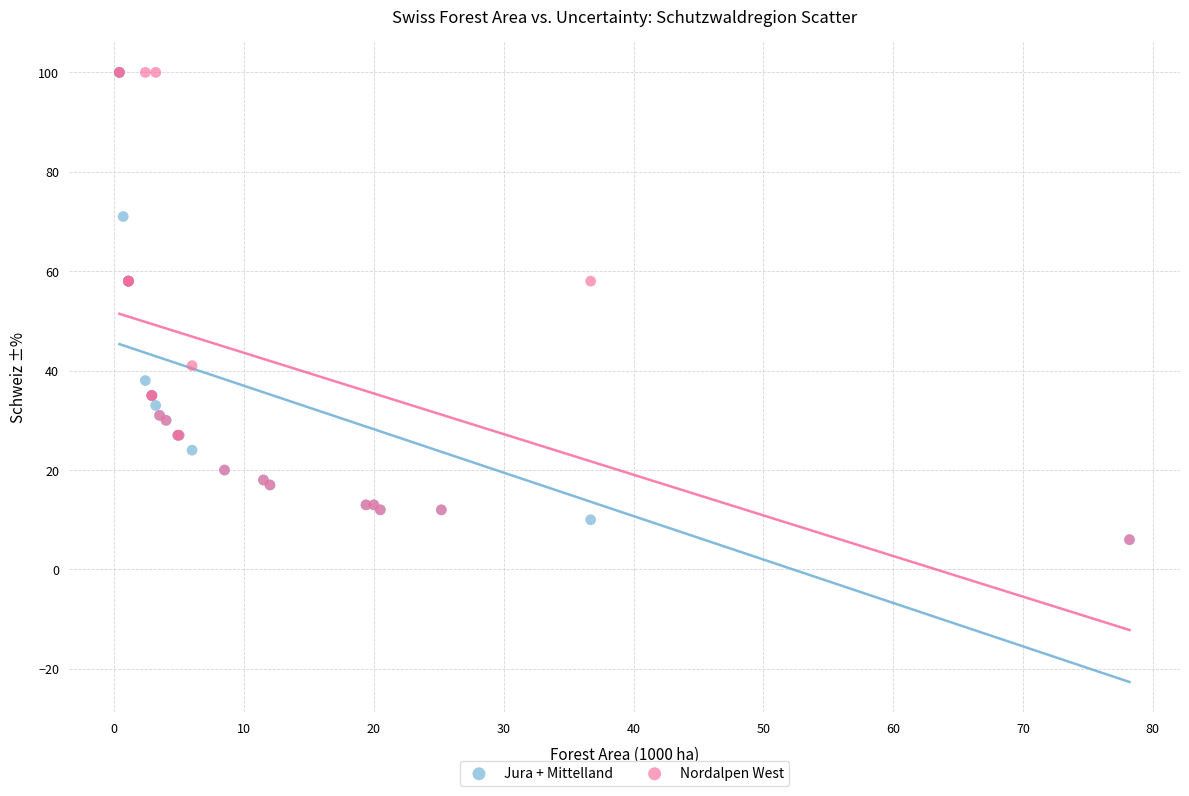

What are all the series names shown in the legend?

Jura + Mittelland, Nordalpen West